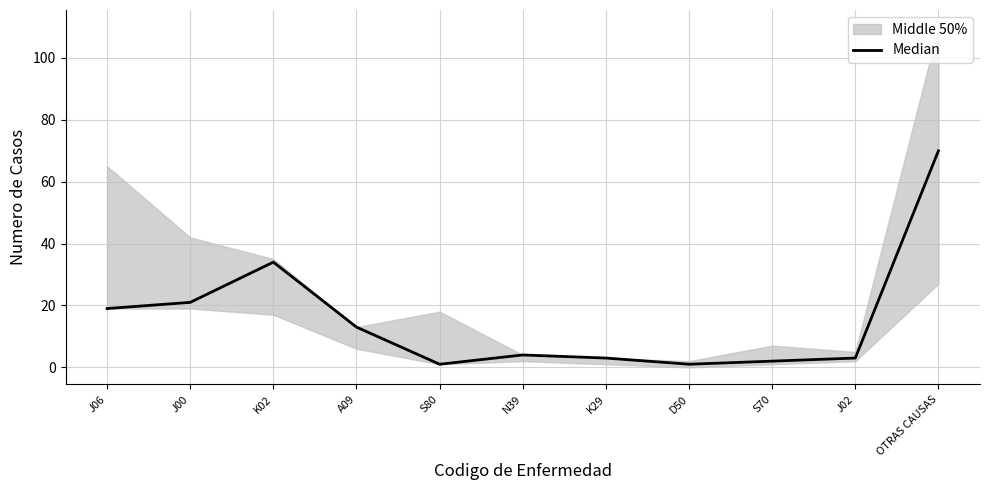

Reading left to right, what are all the values shown in this chart?

19	21	34	13	1	4	3	1	2	3	70